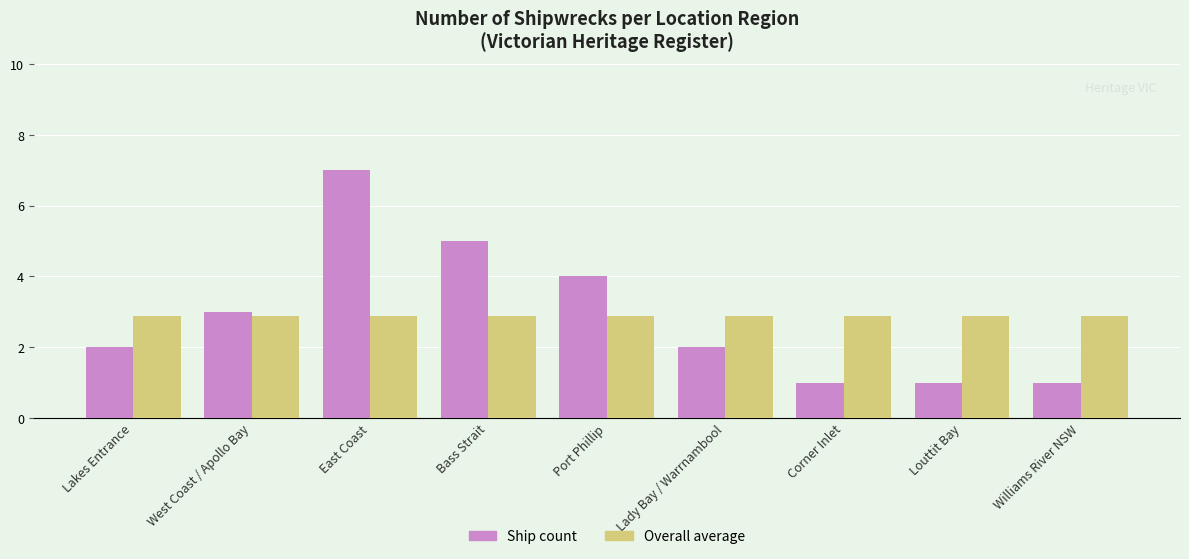

What is the difference between the highest and lowest values at Port Phillip?

1.1